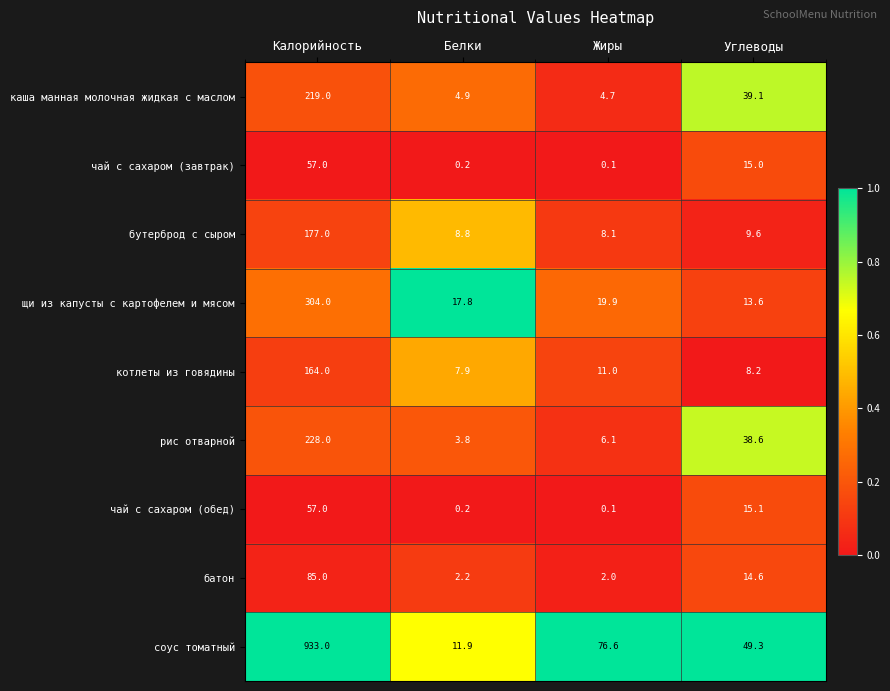

True or false: каша манная молочная жидкая с маслом has a value of 46.0 at Калорийность.

False